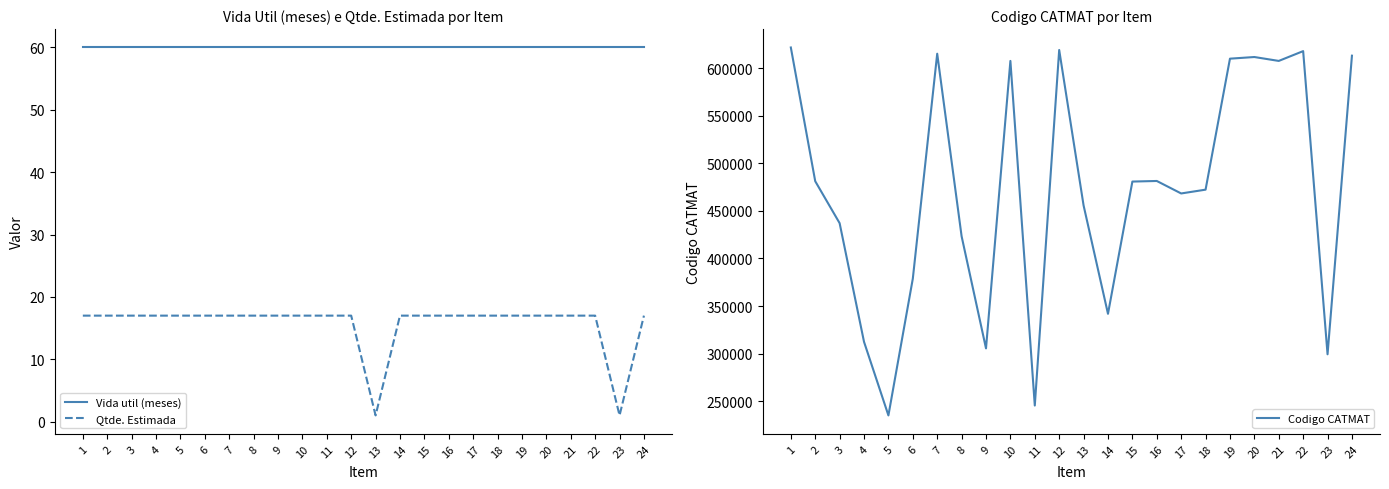

Which has a higher value, 1 or 8?

1